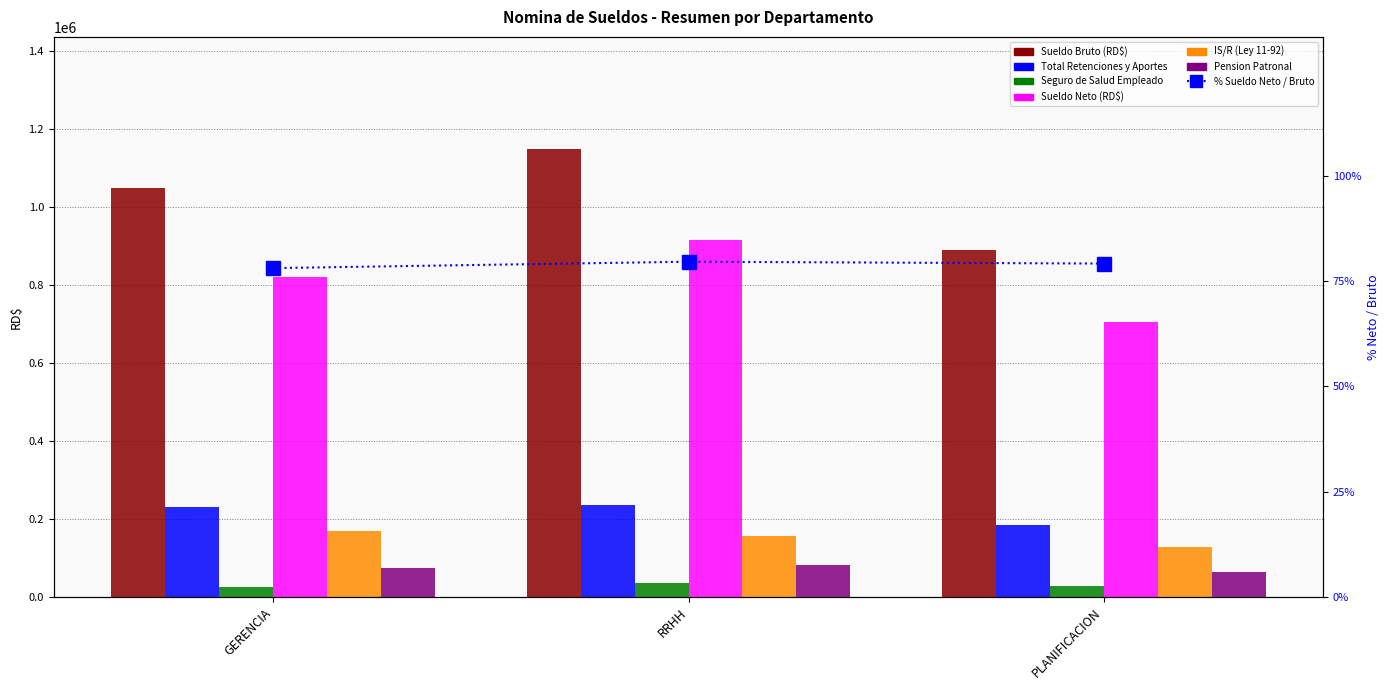

How many categories are shown in the chart?

3